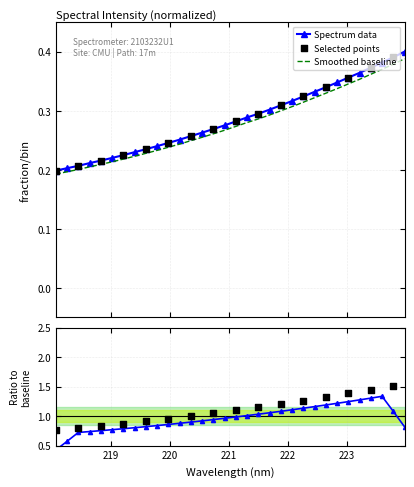

Which has a higher value, 223.408 or 220.5444?

223.408